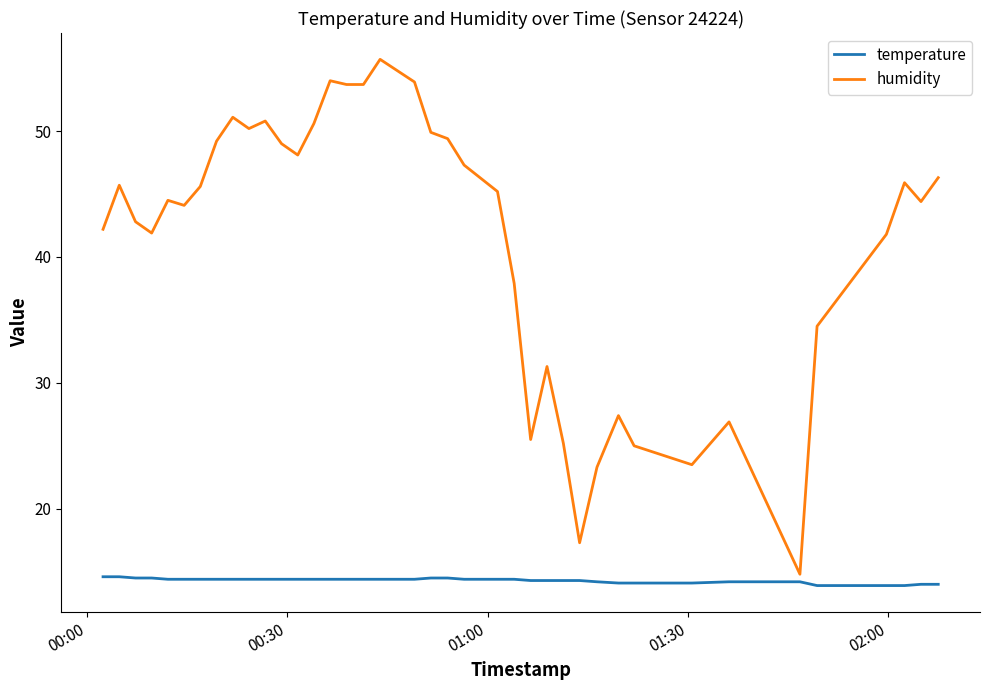

What is the highest value of the humidity series?

55.7